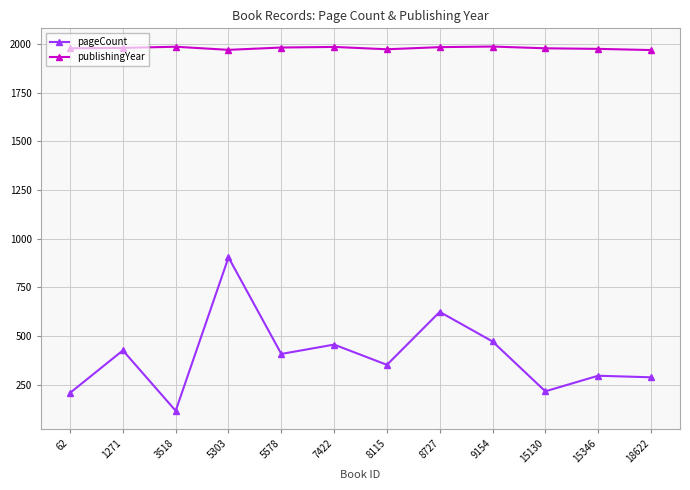

What is the difference between the second highest and second lowest values in the pageCount series?

416